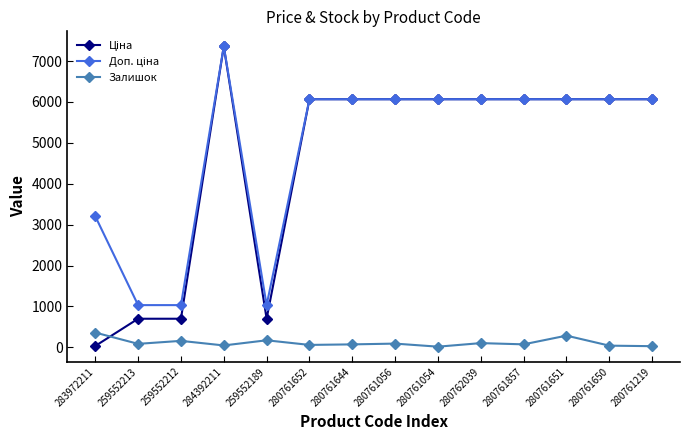

Does the chart have visible grid lines?

No